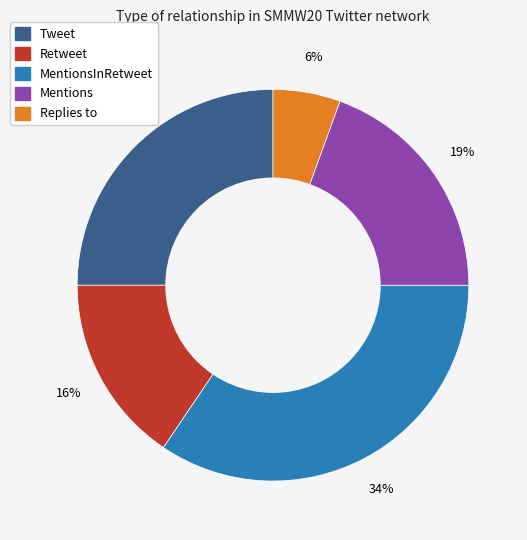

Is there any slice that represents more than half of the pie?

No